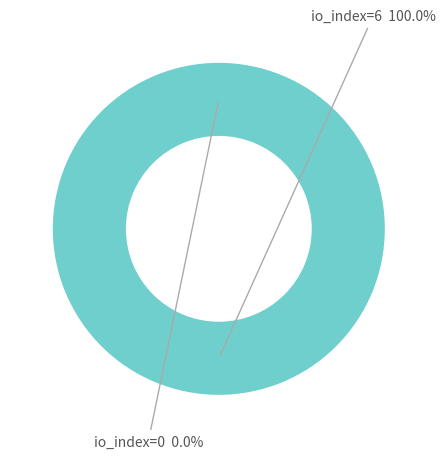

Between io_index=0 and io_index=6, which is larger?

io_index=6